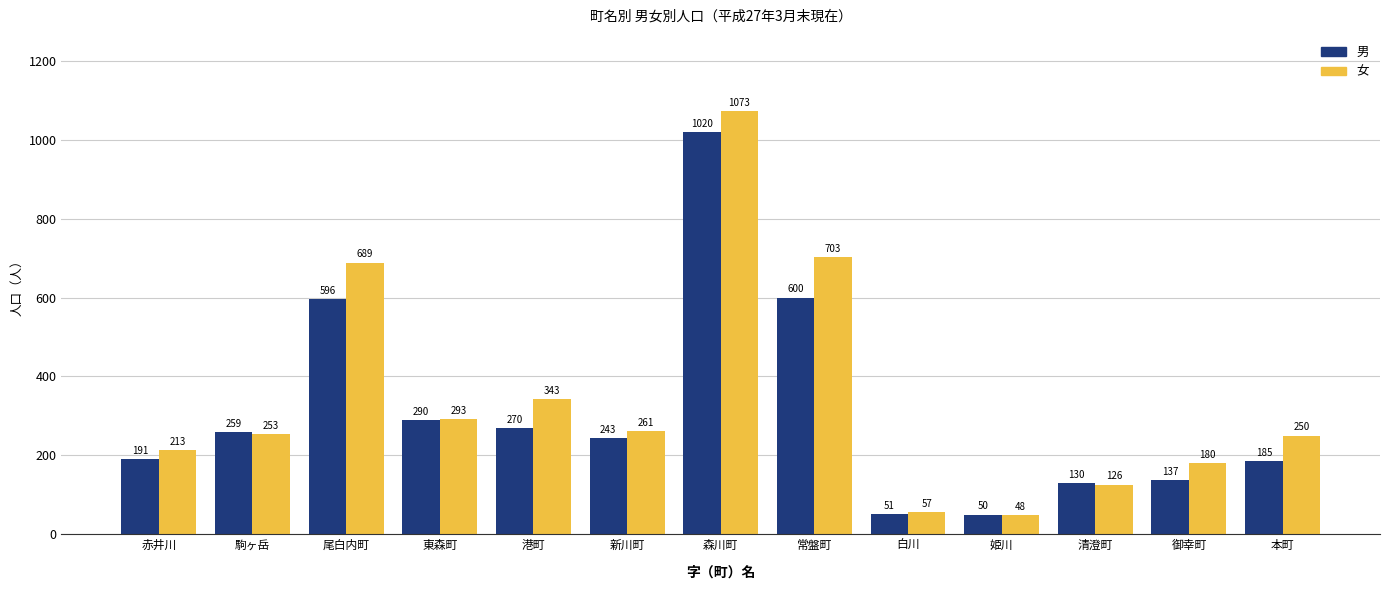

What is the difference between the highest and lowest values at 赤井川?

22